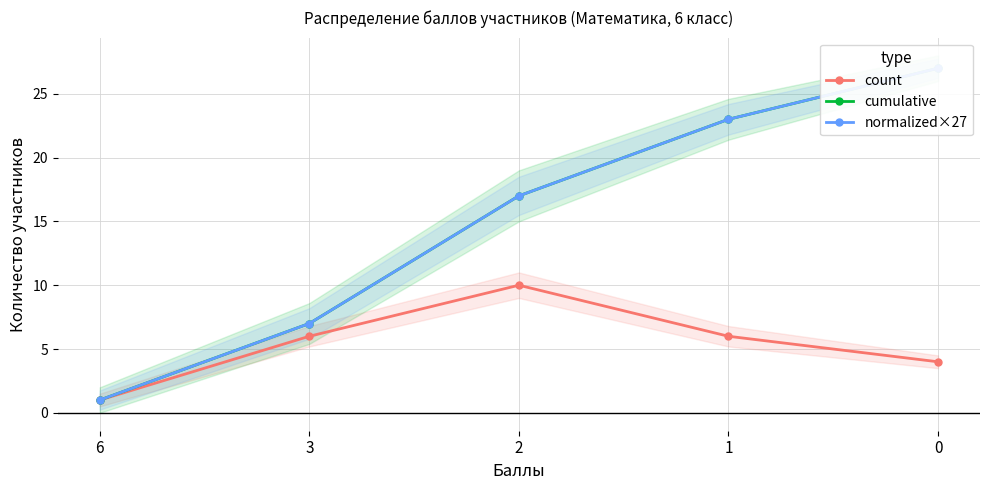

How many lines are shown in the chart?

3